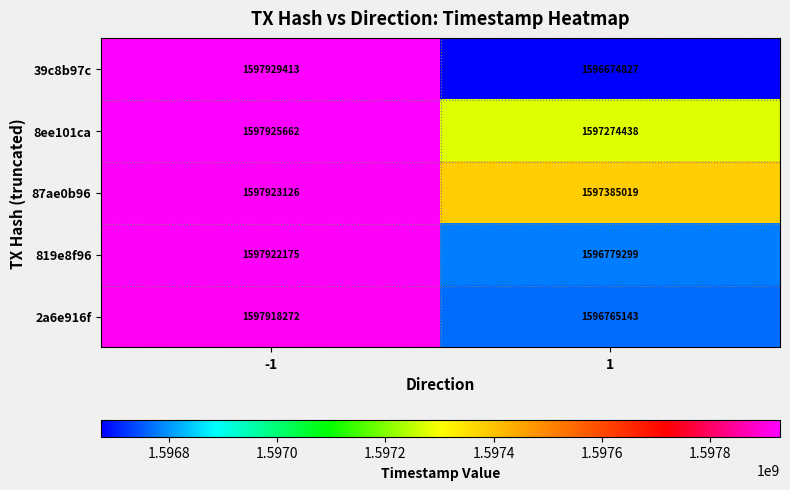

Reading left to right, extract all data points from this chart.

39c8b97c: -1=1597929413	1=1596674827
8ee101ca: -1=1597925662	1=1597274438
87ae0b96: -1=1597923126	1=1597385019
819e8f96: -1=1597922175	1=1596779299
2a6e916f: -1=1597918272	1=1596765143